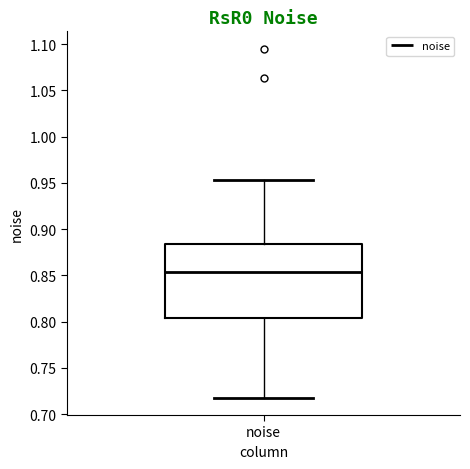

Where does the lower whisker of the box for noise end on the y-axis? The values are not printed on the chart, so give them approximately, as read against the axis.

0.720